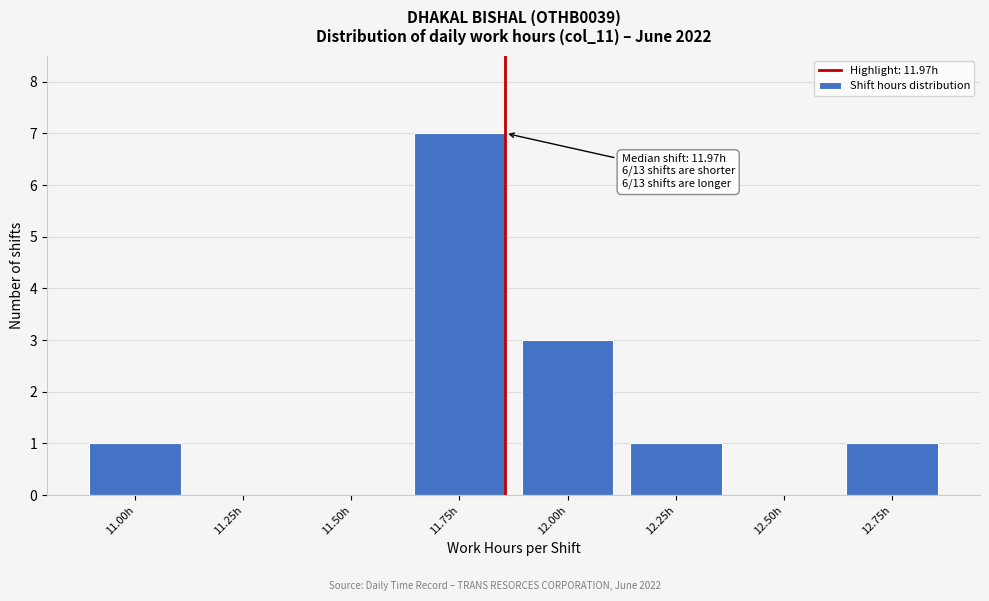

Reading right to left, extract all data points from this chart.

12.75h=1	12.50h=0	12.25h=1	12.00h=3	11.75h=7	11.50h=0	11.25h=0	11.00h=1